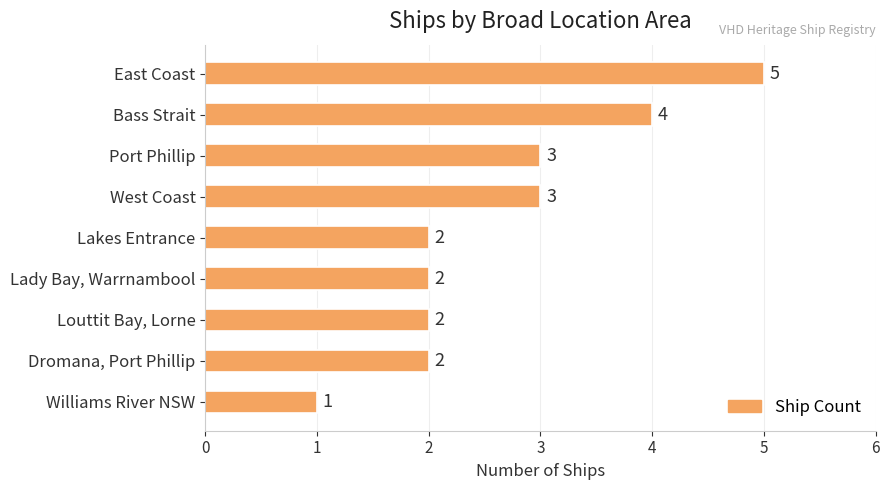

How many values are between 2 and 3?

6